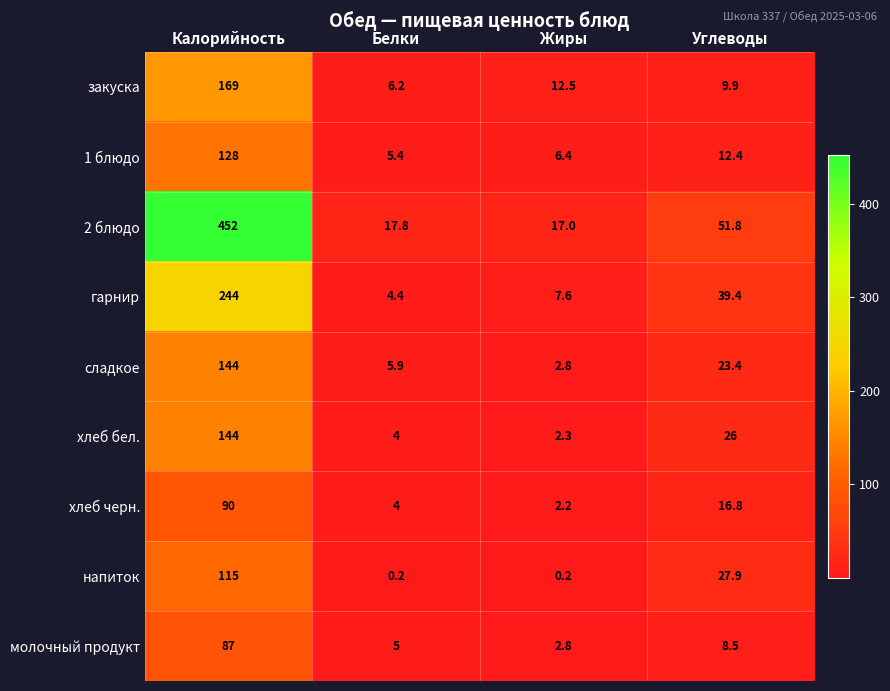

At which category is the sum across all series the highest?

Калорийность